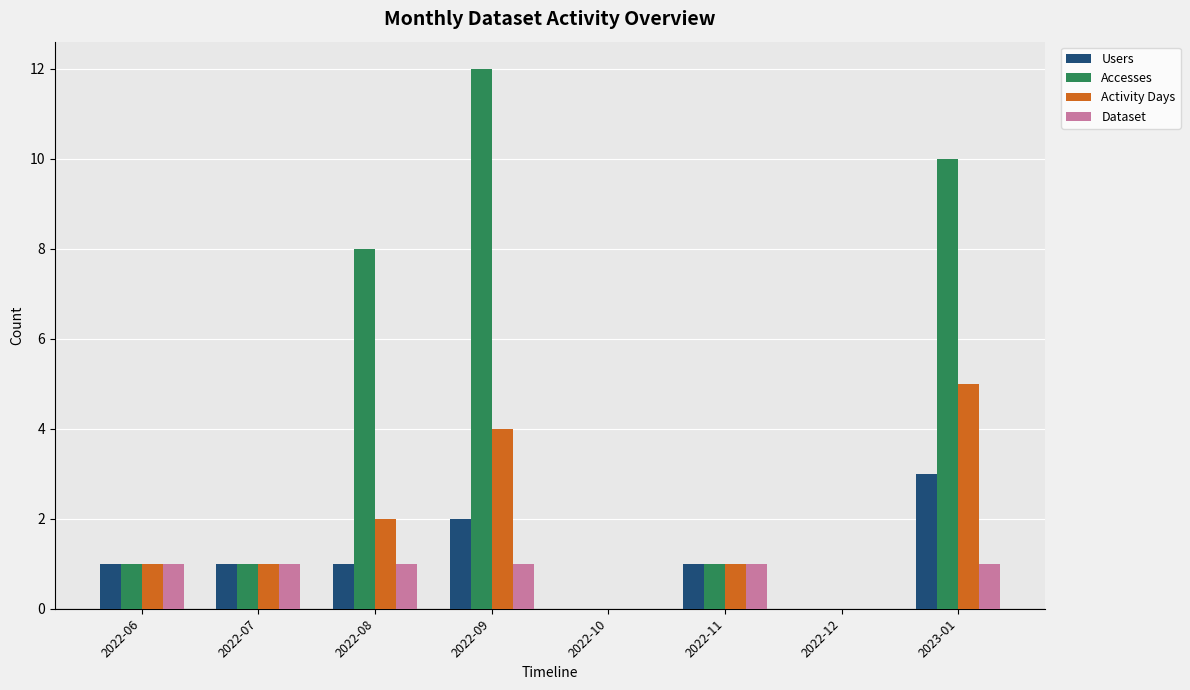

Is it true that Dataset equals 1 at 2022-09?

True